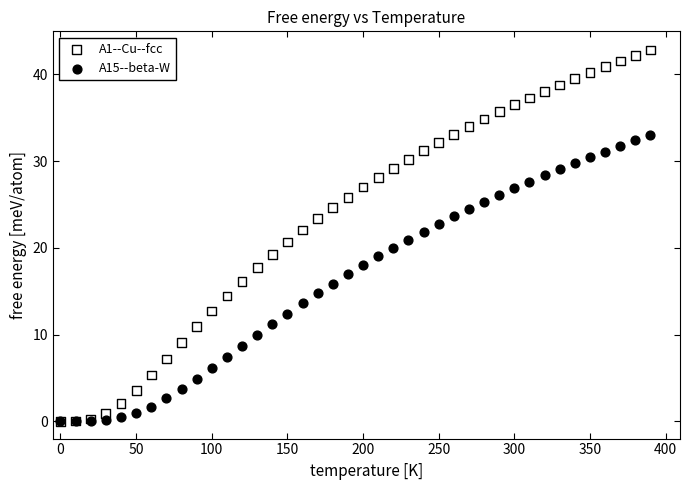

Which series has the widest spread of Y values?

A1--Cu--fcc